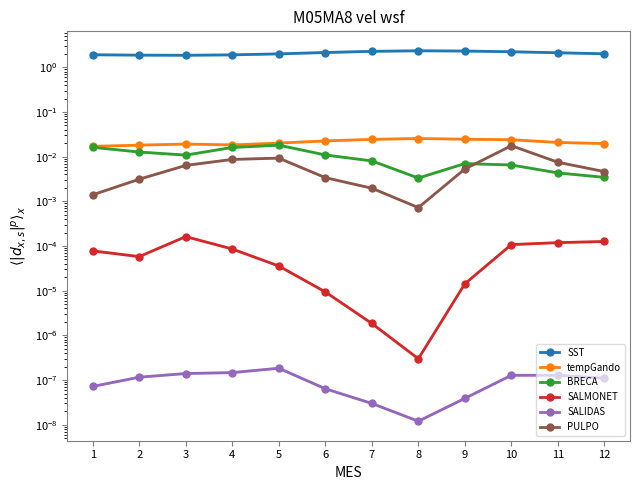

Rank the series at 9 from lowest to highest value.

SALIDAS, SALMONET, PULPO, BRECA, tempGando, SST